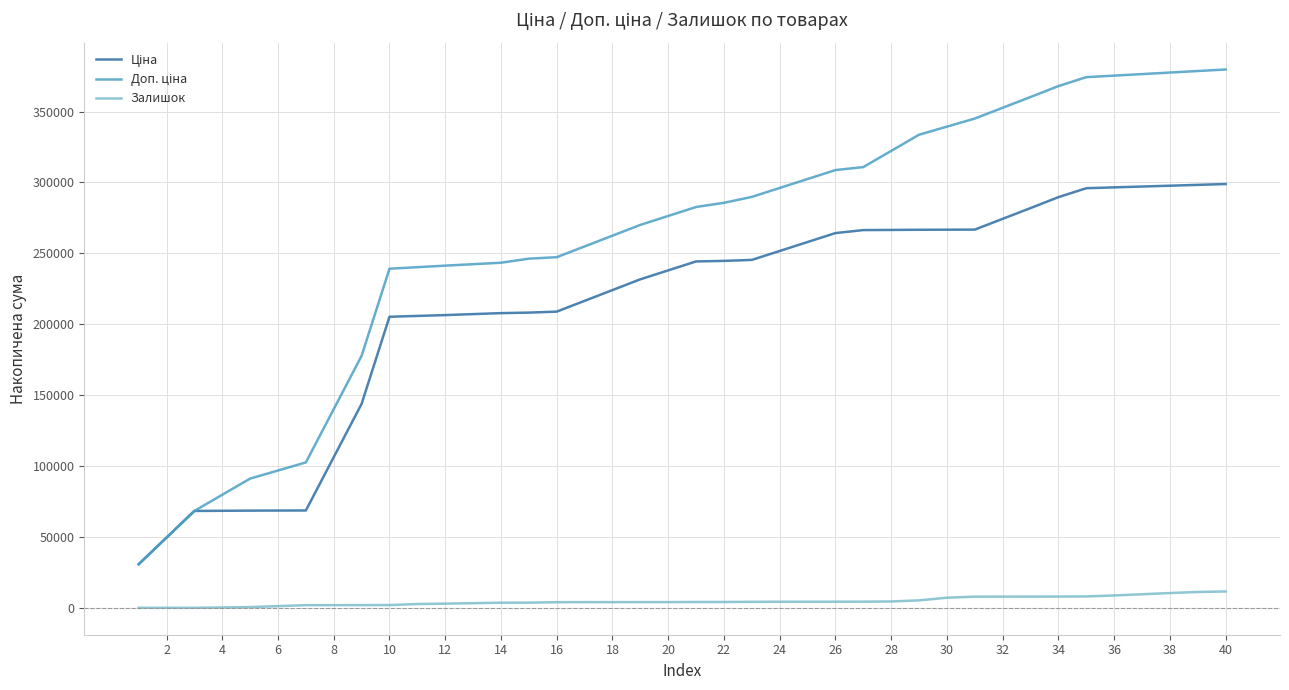

What is the maximum value shown in the chart?

379674.2